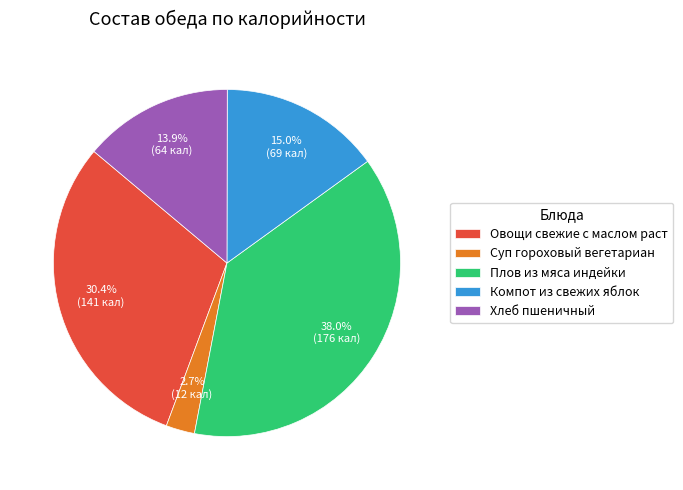

Does any single category account for the majority?

No